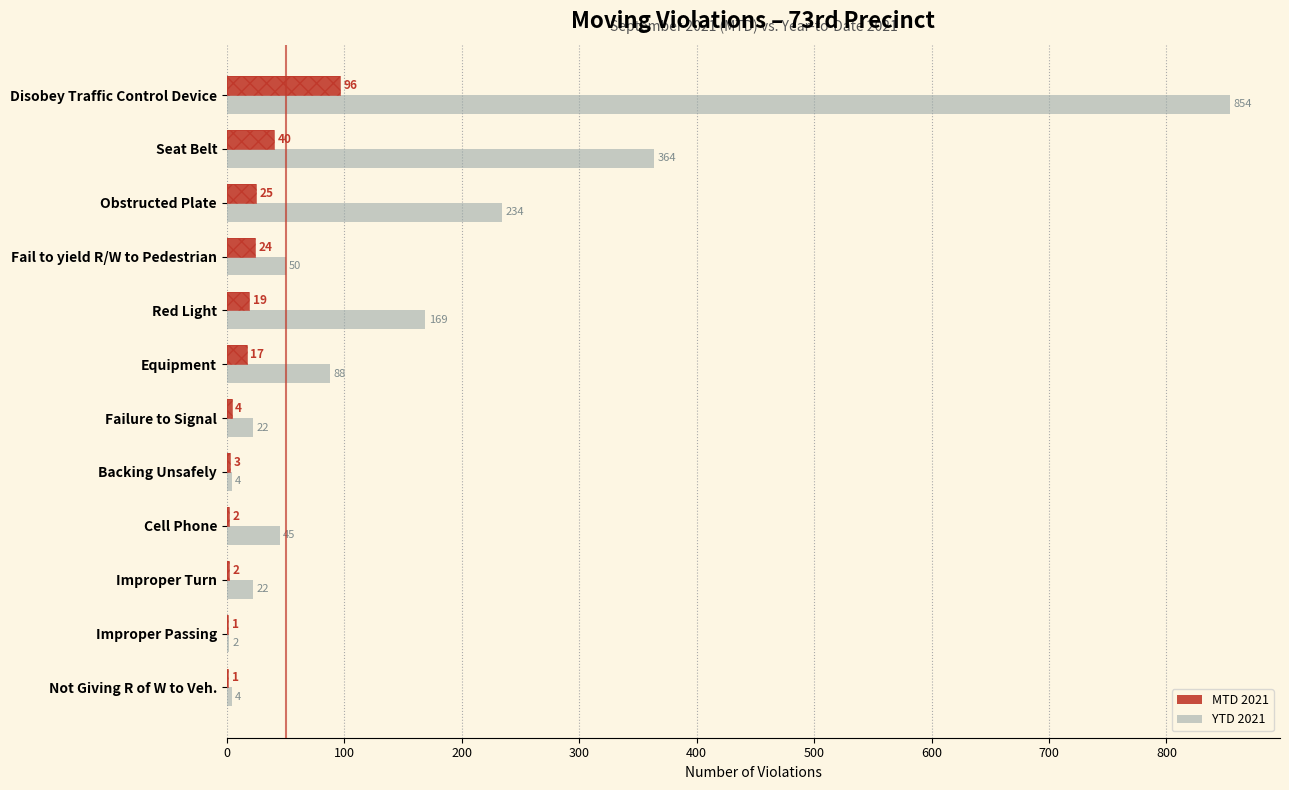

How many data points does each series have?

12